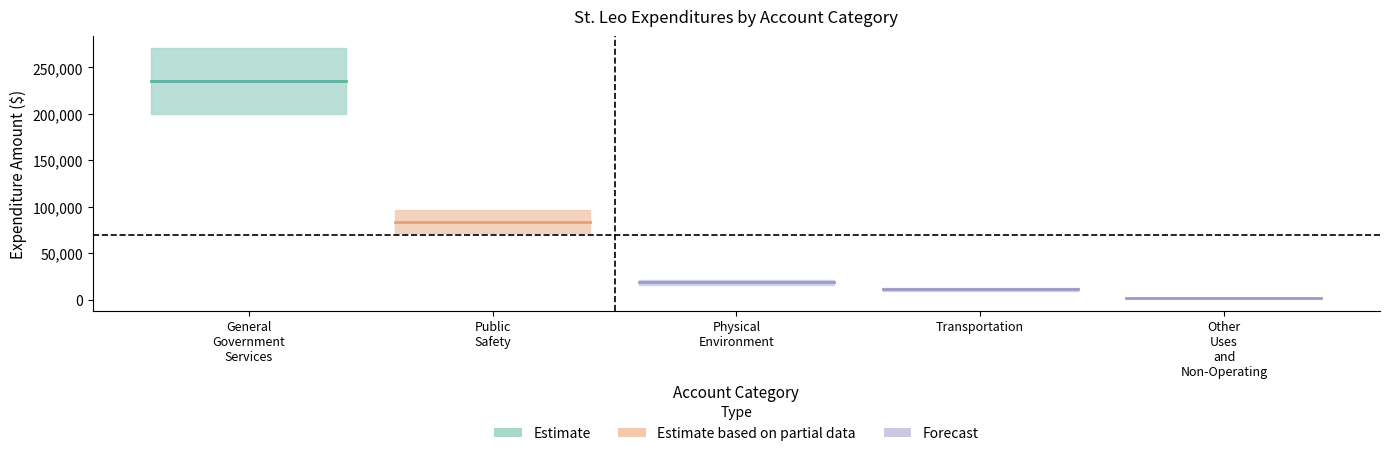

How many values are below 18673?

2